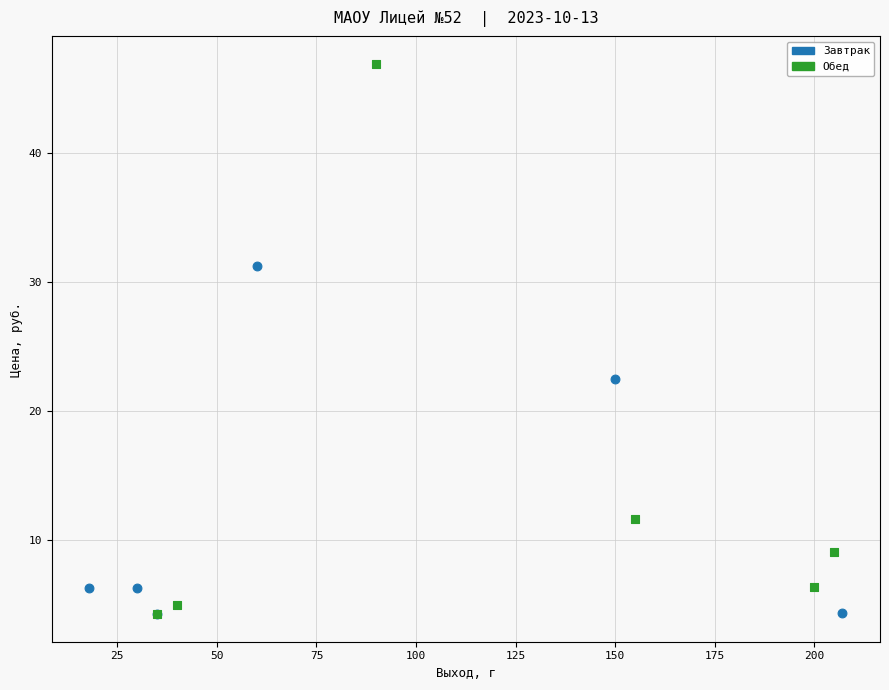

Which series has the largest Y range (max minus min)?

Обед